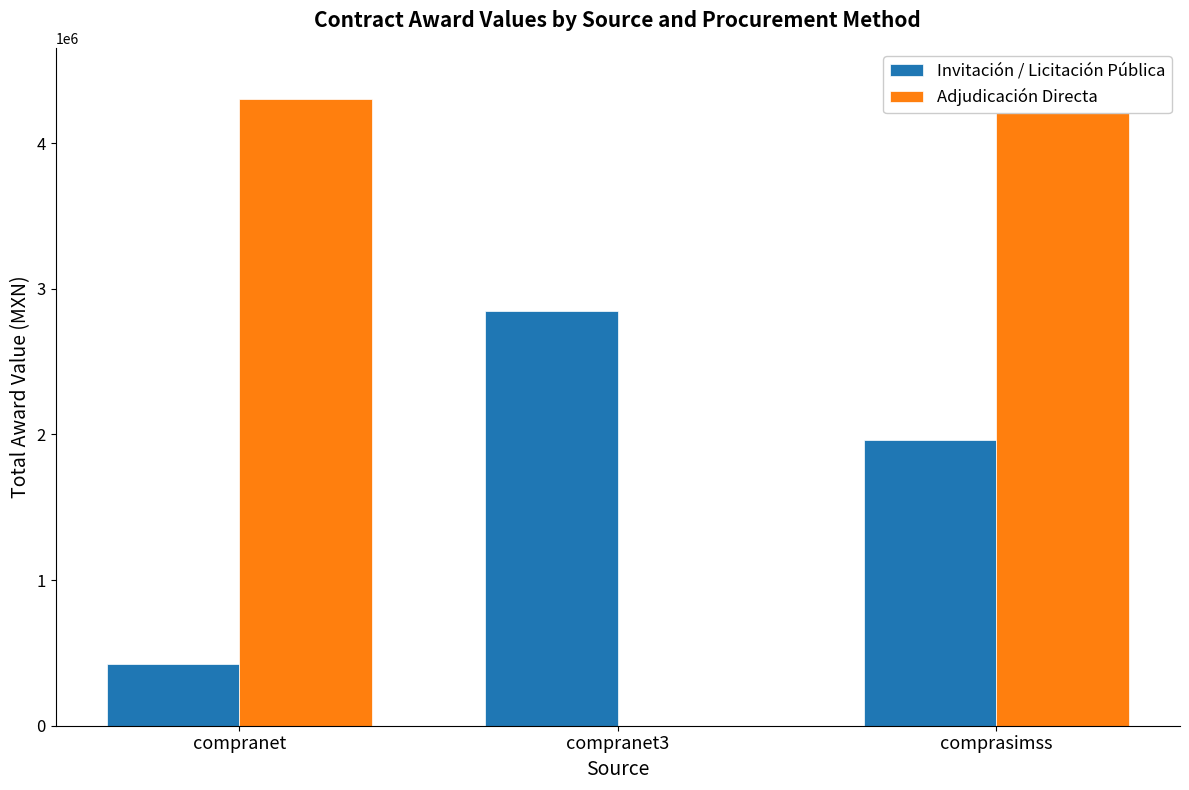

At which label does Adjudicación Directa reach its minimum?

compranet3